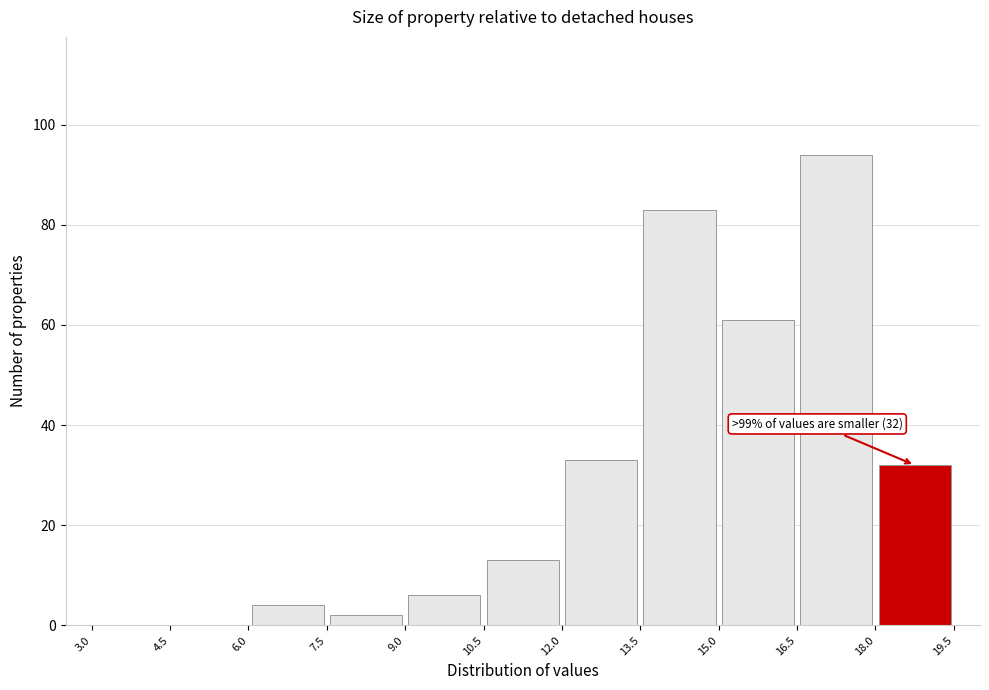

Which range on the x-axis has the tallest bar?

16.5 to 18.0